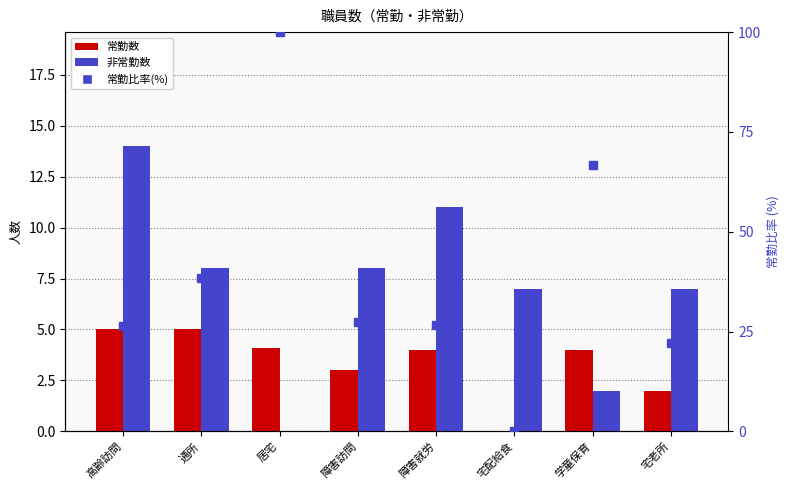

How many categories are shown in the chart?

8